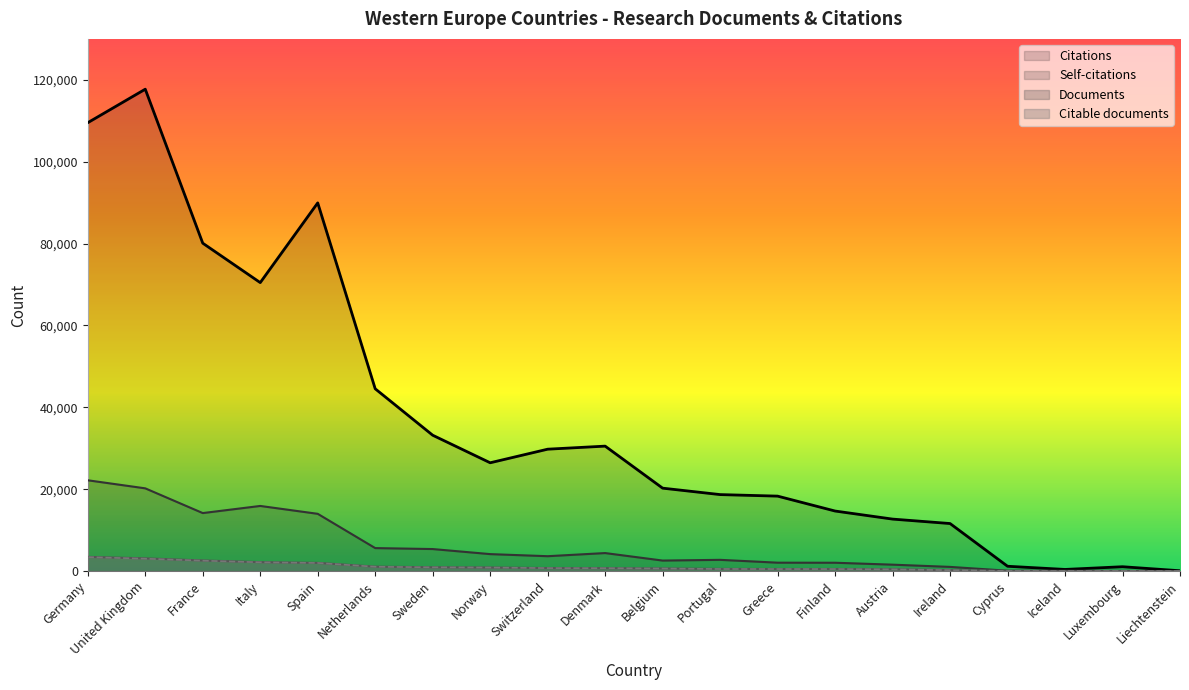

Reading right to left, list all the values displayed in this chart.

Documents: Liechtenstein=3	Luxembourg=19	Iceland=23	Cyprus=43	Ireland=226	Austria=450	Finland=503	Greece=503	Portugal=528	Belgium=645	Denmark=716	Switzerland=734	Norway=878	Sweden=931	Netherlands=1088	Spain=2009	Italy=2187	France=2595	United Kingdom=3108	Germany=3472
Citable documents: Liechtenstein=3	Luxembourg=19	Iceland=22	Cyprus=42	Ireland=222	Austria=420	Finland=496	Greece=498	Portugal=511	Belgium=628	Denmark=709	Switzerland=726	Norway=867	Sweden=920	Netherlands=1060	Spain=1984	Italy=2149	France=2543	United Kingdom=3026	Germany=3415
Citations: Liechtenstein=83	Luxembourg=1065	Iceland=403	Cyprus=1180	Ireland=11616	Austria=12700	Finland=14670	Greece=18311	Portugal=18686	Belgium=20258	Denmark=30524	Switzerland=29777	Norway=26457	Sweden=33188	Netherlands=44533	Spain=89939	Italy=70466	France=80097	United Kingdom=117712	Germany=109531
Self-citations: Liechtenstein=1	Luxembourg=43	Iceland=76	Cyprus=91	Ireland=1024	Austria=1569	Finland=2040	Greece=2056	Portugal=2748	Belgium=2572	Denmark=4403	Switzerland=3637	Norway=4146	Sweden=5383	Netherlands=5618	Spain=13990	Italy=15912	France=14171	United Kingdom=20212	Germany=22182